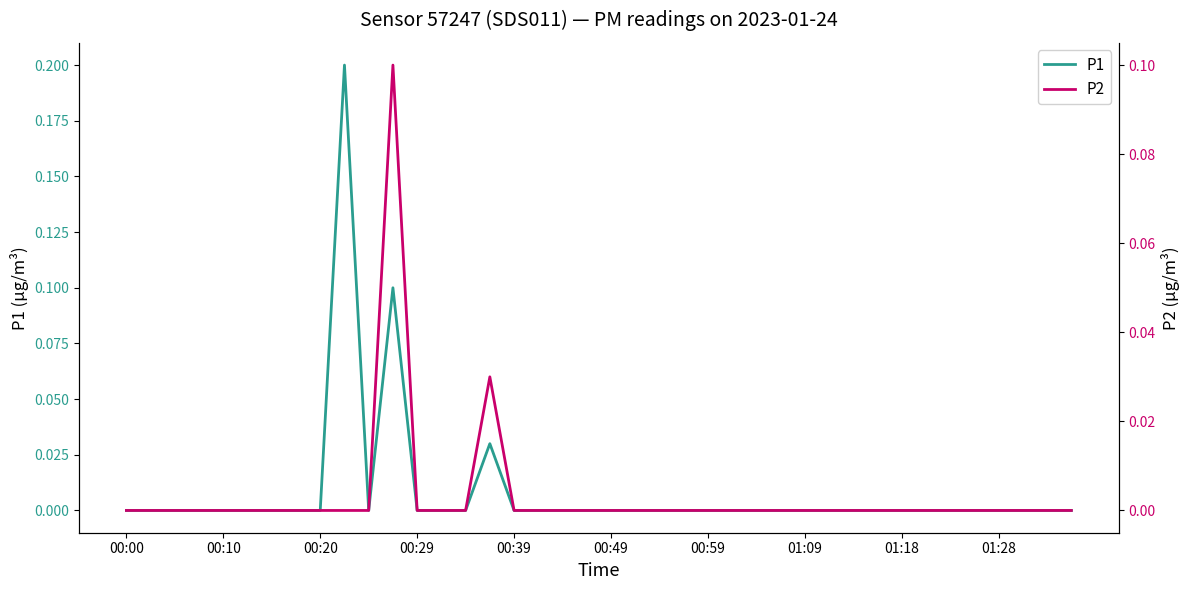

Where is P2 nearest to the value 0?

00:00